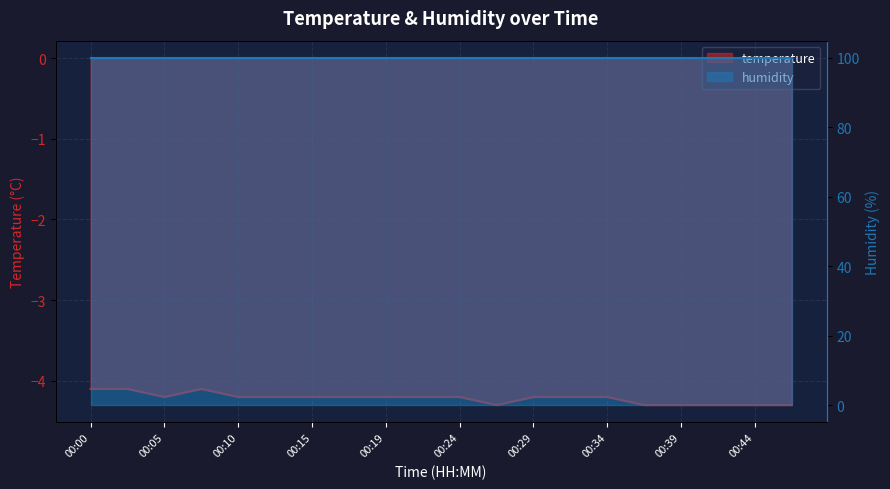

List the labels in order of value, largest first.

00:00, 00:02, 00:07, 00:05, 00:10, 00:12, 00:15, 00:17, 00:19, 00:22, 00:24, 00:29, 00:32, 00:34, 00:27, 00:37, 00:39, 00:42, 00:44, 00:46